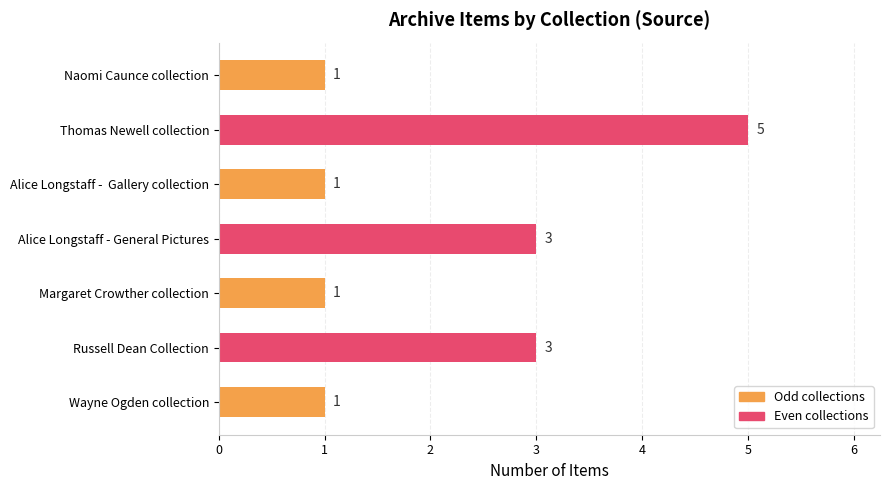

Approximately how many times larger is the value at Naomi Caunce collection compared to Margaret Crowther collection?

1.0